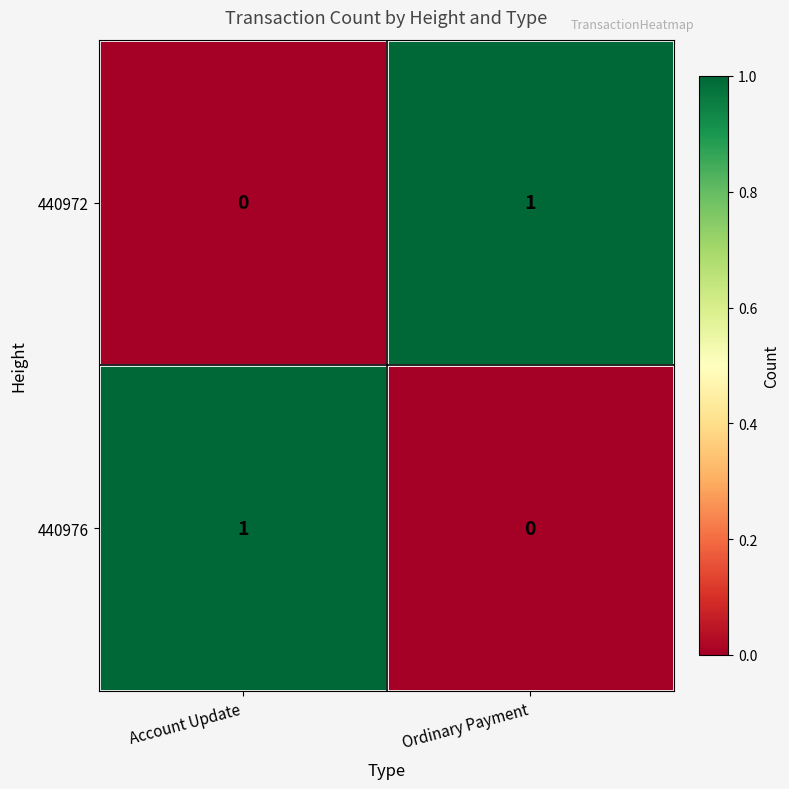

Is it true that 440976 equals 0 at Ordinary Payment?

True